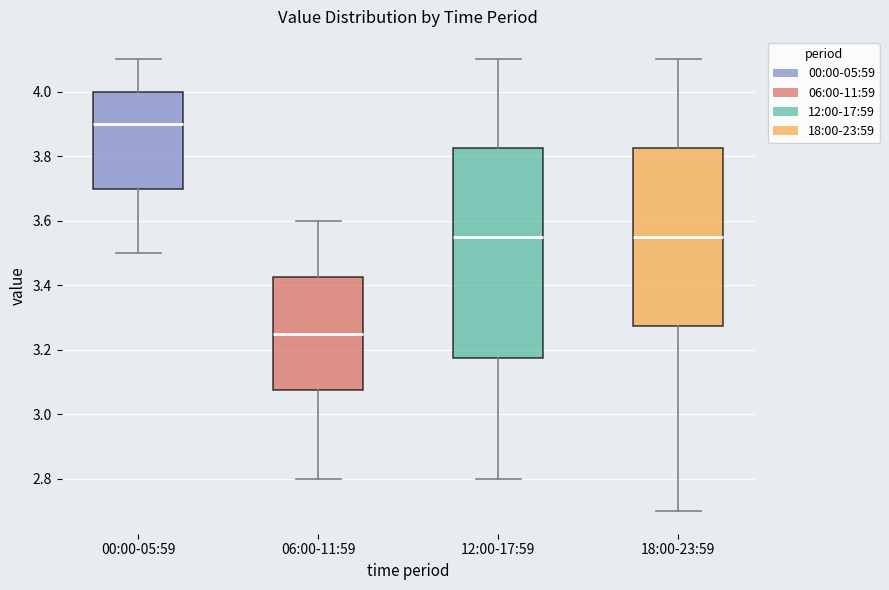

Reading left to right, transcribe this box plot: for each box, give where its median line is, the range the box spans, and where its two whiskers end, as read against the y-axis. The values are not printed on the chart, so give them approximately, as read against the axis.

00:00-05:59: median 3.90, box 3.70 to 4.00, whiskers 3.50 to 4.10
06:00-11:59: median 3.26, box 3.08 to 3.42, whiskers 2.80 to 3.60
12:00-17:59: median 3.56, box 3.18 to 3.82, whiskers 2.80 to 4.10
18:00-23:59: median 3.56, box 3.28 to 3.82, whiskers 2.70 to 4.10